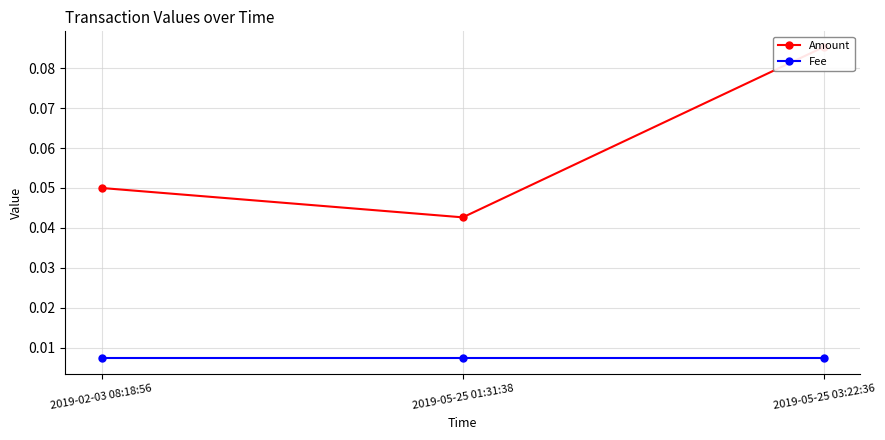

How many lines are shown in the chart?

2